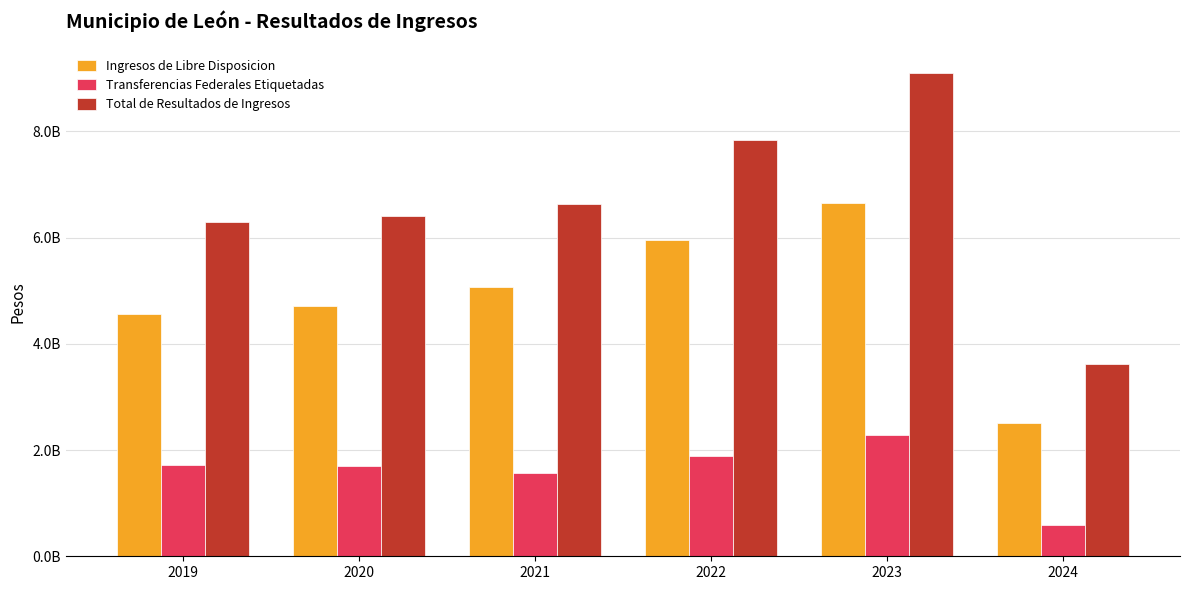

What is the greatest value displayed?

9102217543.0